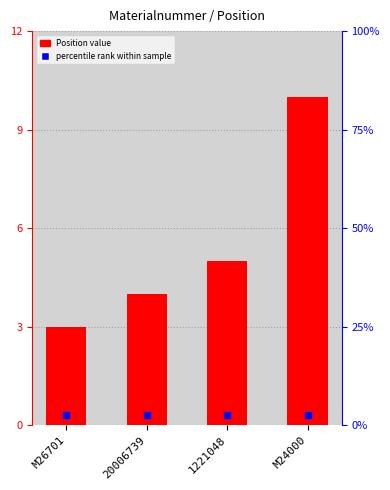

Does the chart contain stacked bars?

No